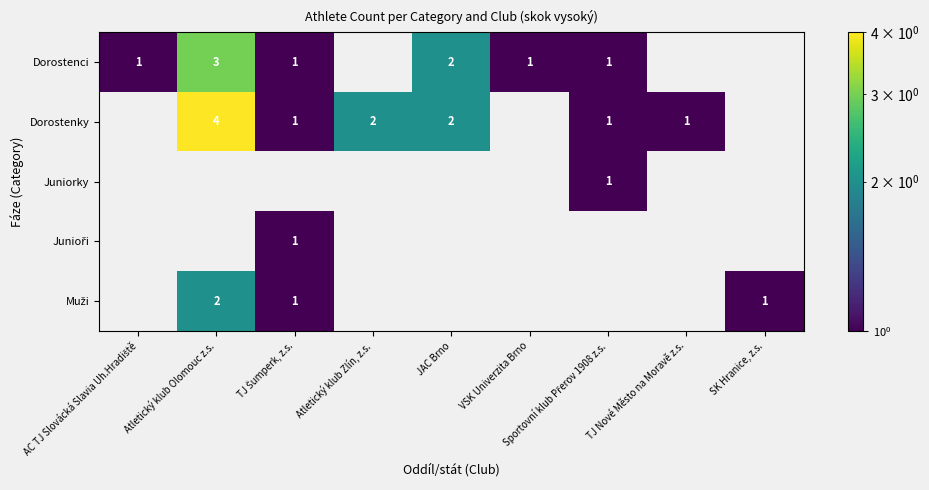

What is the greatest value displayed?

4.0